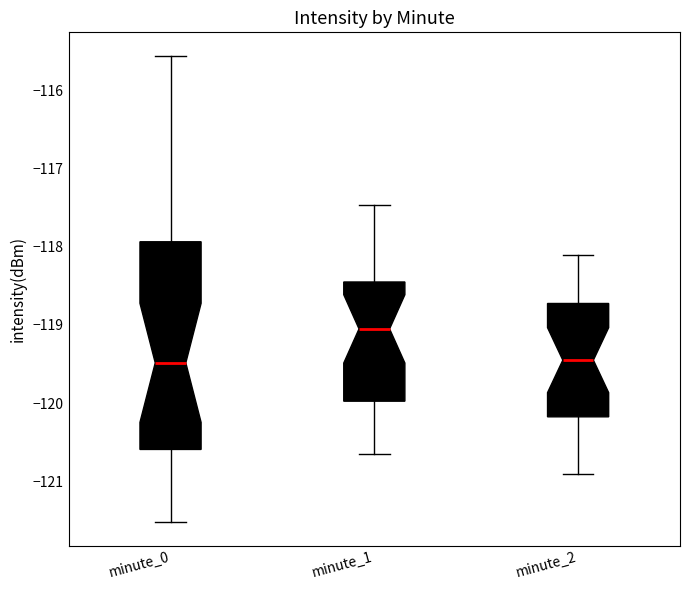

Which box is the tallest, from its lower edge to its upper edge?

minute_0